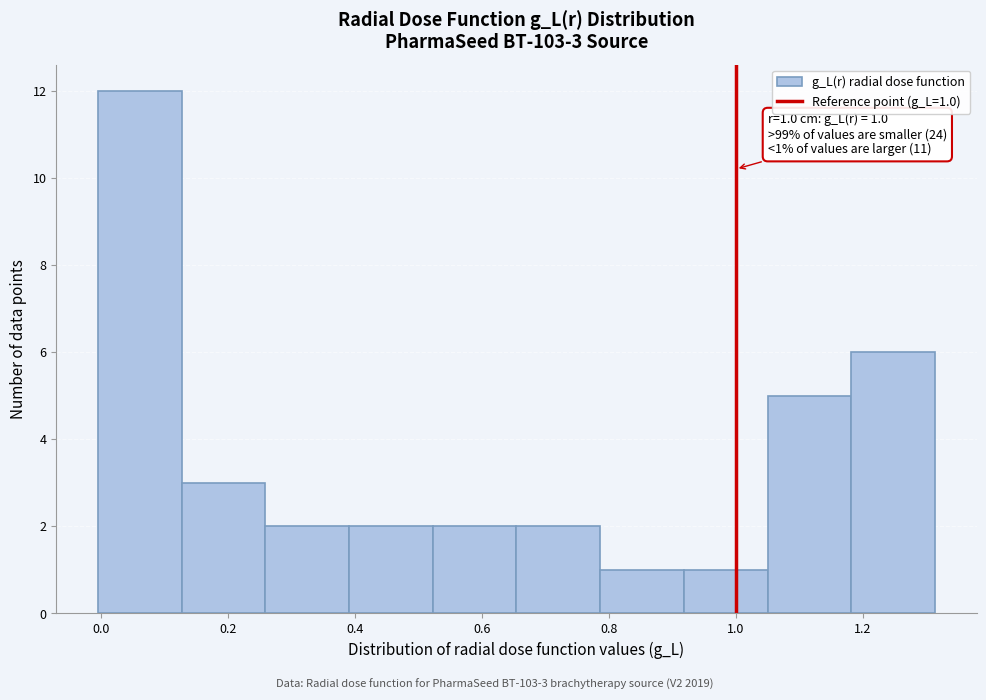

Which range on the x-axis has the tallest bar?

0.00 to 0.12